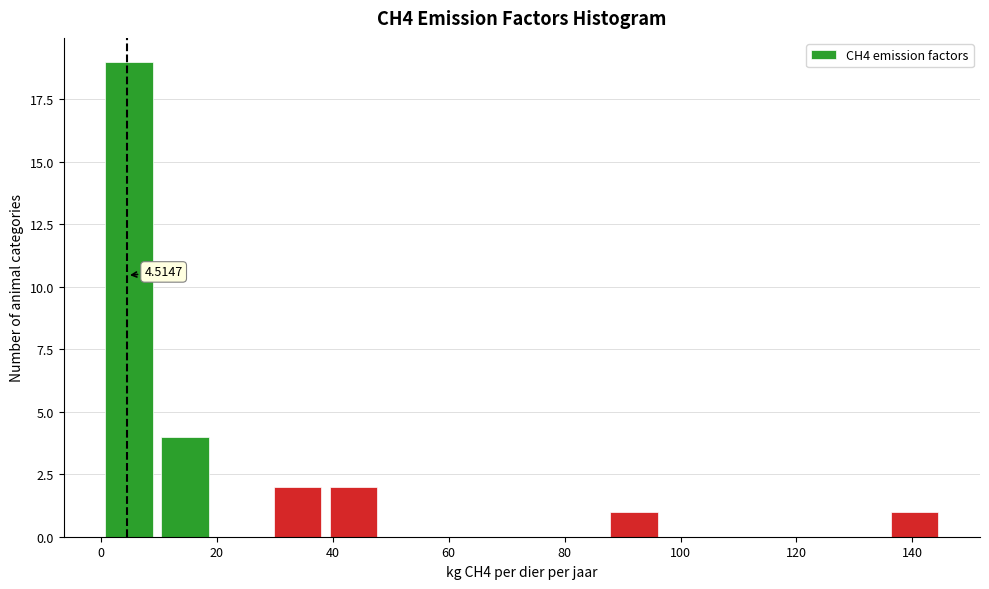

Which range on the x-axis has the tallest bar?

0 to 10